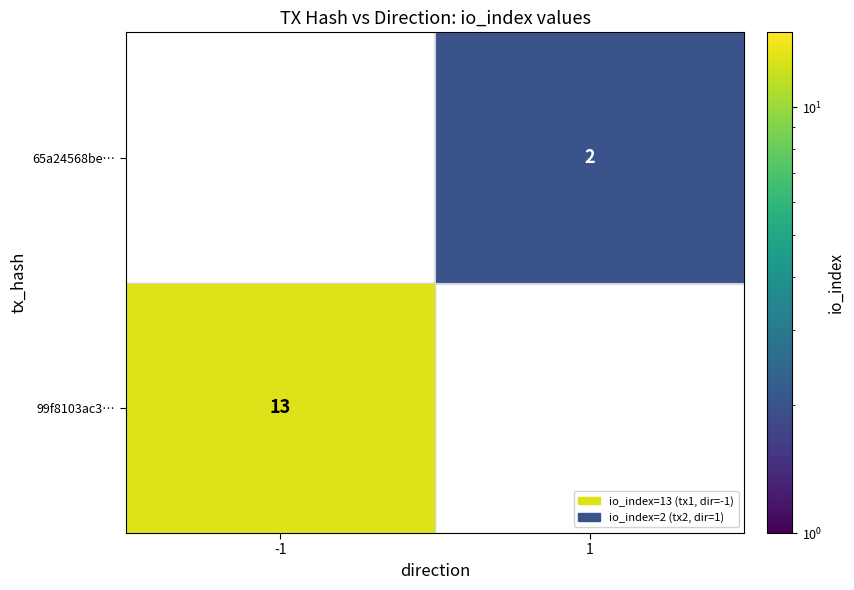

Rank the series at io_index from lowest to highest value.

65a24568be1467d0f1b99effd9cd64cfcf5e5d5, 99f8103ac3f8e9c7d550943918d204f769a54df